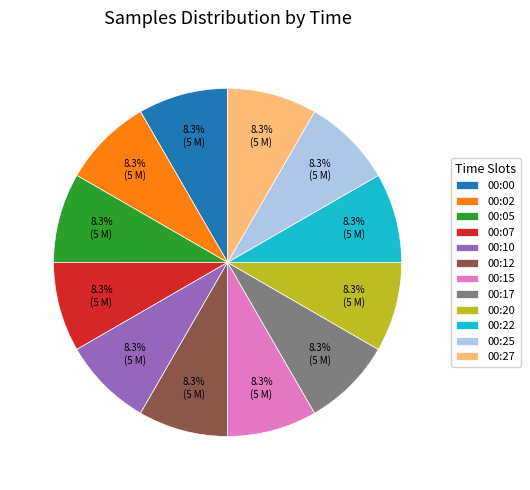

Is there a majority slice in this chart?

No